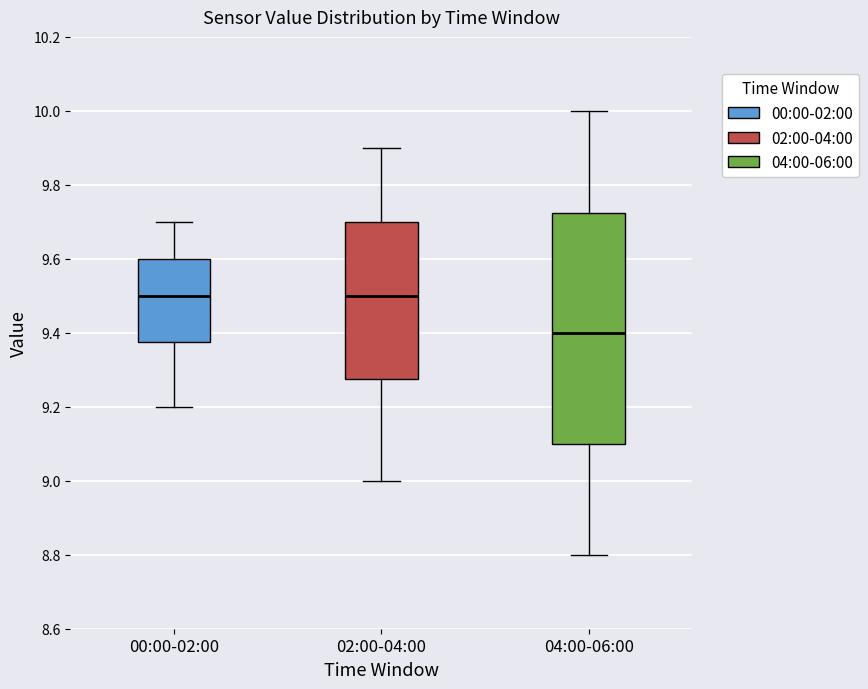

Reading left to right, read every box against the y-axis: the position of its median line, the range the box covers, and the ends of its whiskers. The values are not printed on the chart, so give them approximately, as read against the axis.

00:00-02:00: median 9.50, box 9.38 to 9.60, whiskers 9.20 to 9.70
02:00-04:00: median 9.50, box 9.28 to 9.70, whiskers 9.00 to 9.90
04:00-06:00: median 9.40, box 9.10 to 9.72, whiskers 8.80 to 10.00